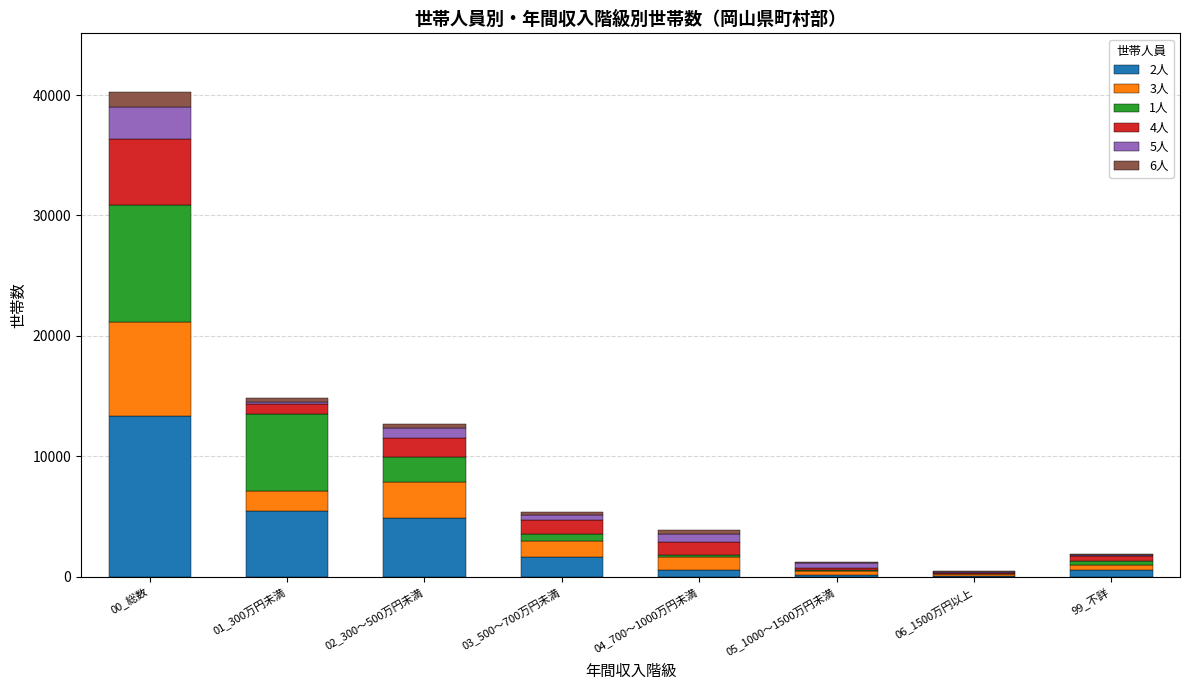

At which category is the sum across all series the highest?

00_総数